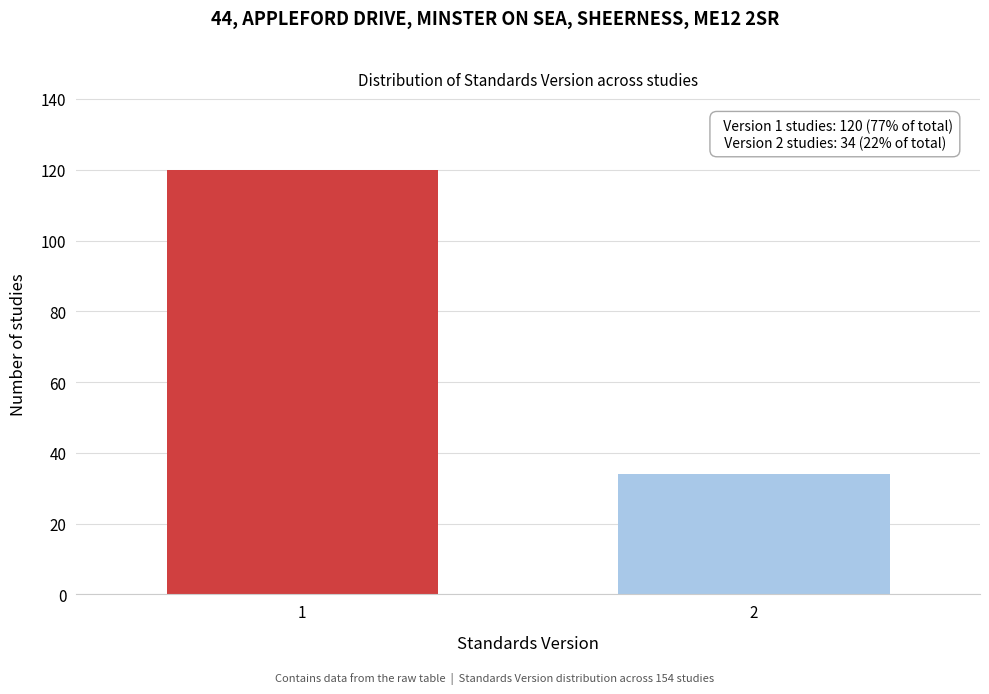

Reading left to right, extract all data points from this chart.

120	34